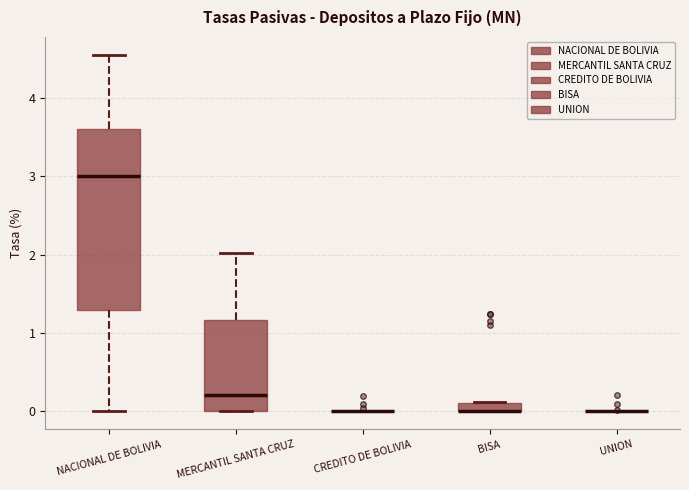

Which box is the tallest, from its lower edge to its upper edge?

NACIONAL DE BOLIVIA